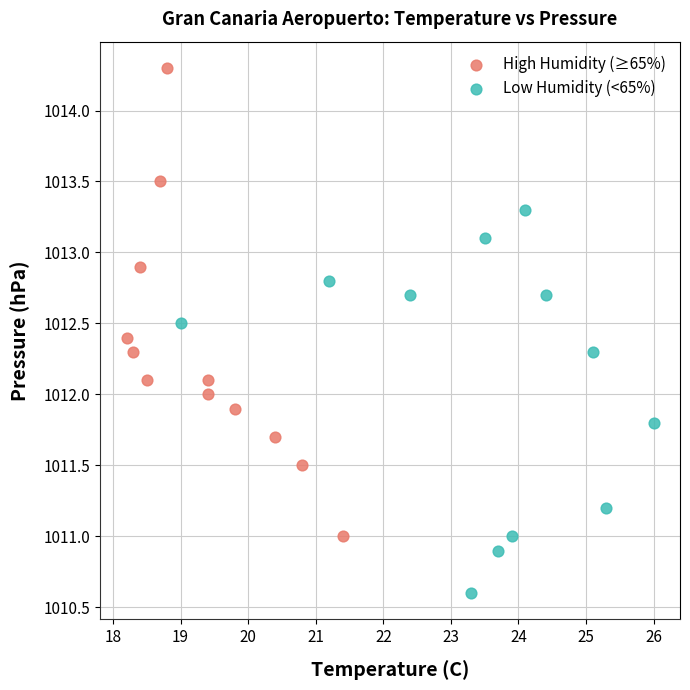

Which series contains the lowest Y value?

Low Humidity (<65%)